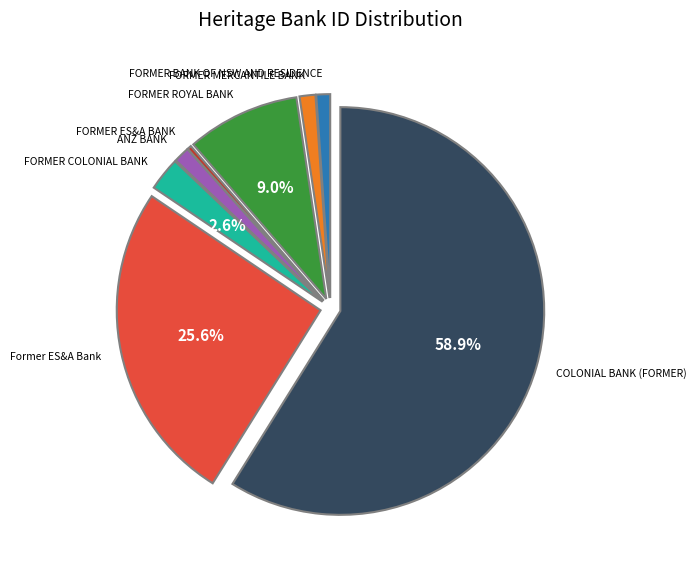

Does any single category account for the majority?

Yes